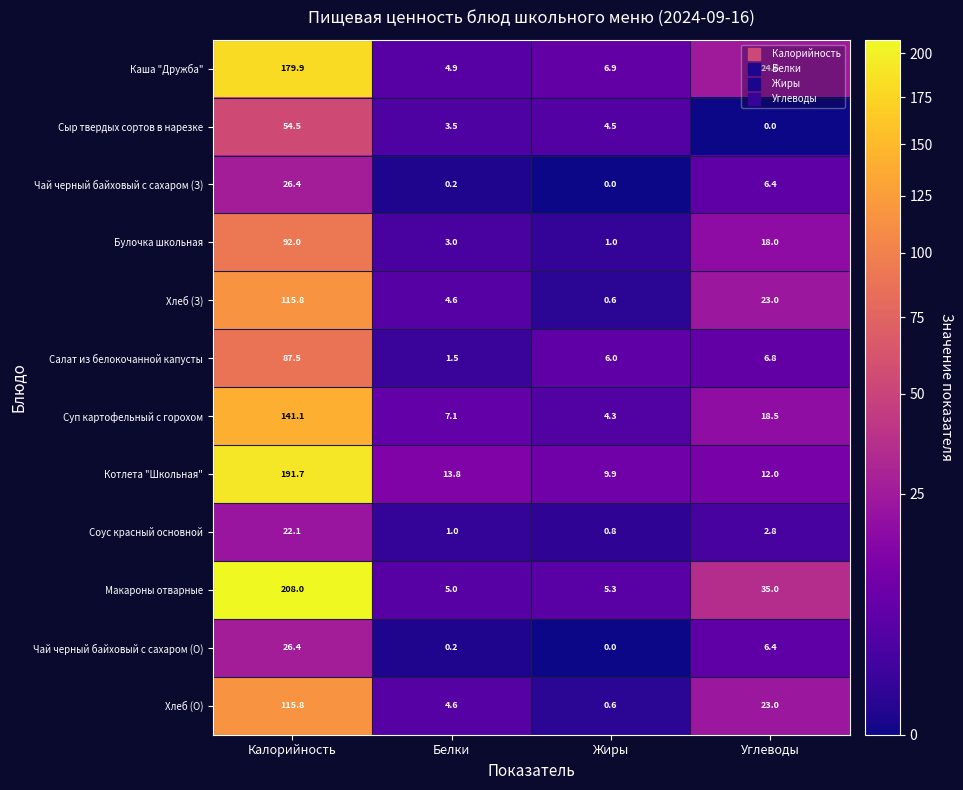

How many data points does each series have?

4